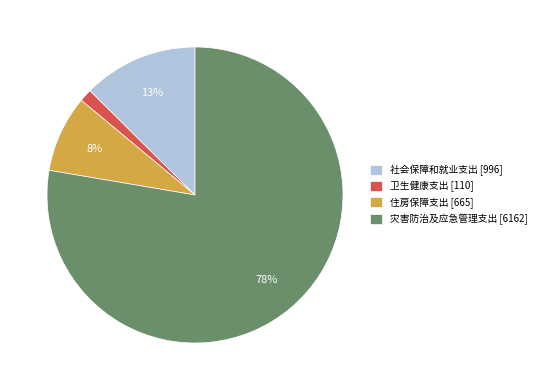

What is the smallest slice in the pie chart?

卫生健康支出